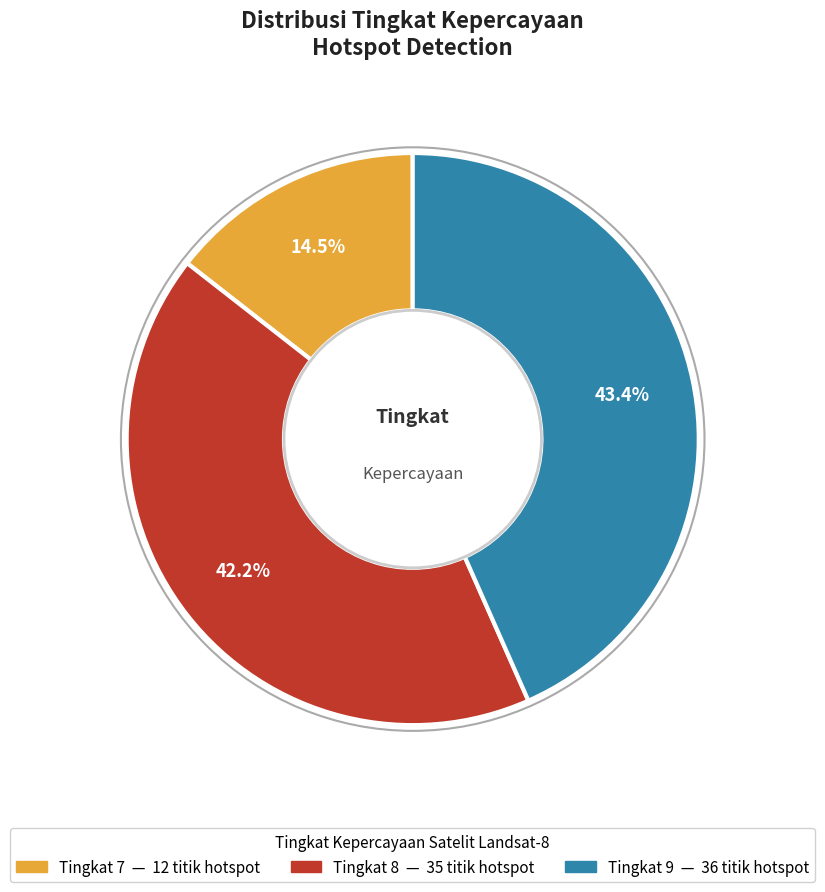

Is there any slice that represents more than half of the pie?

No